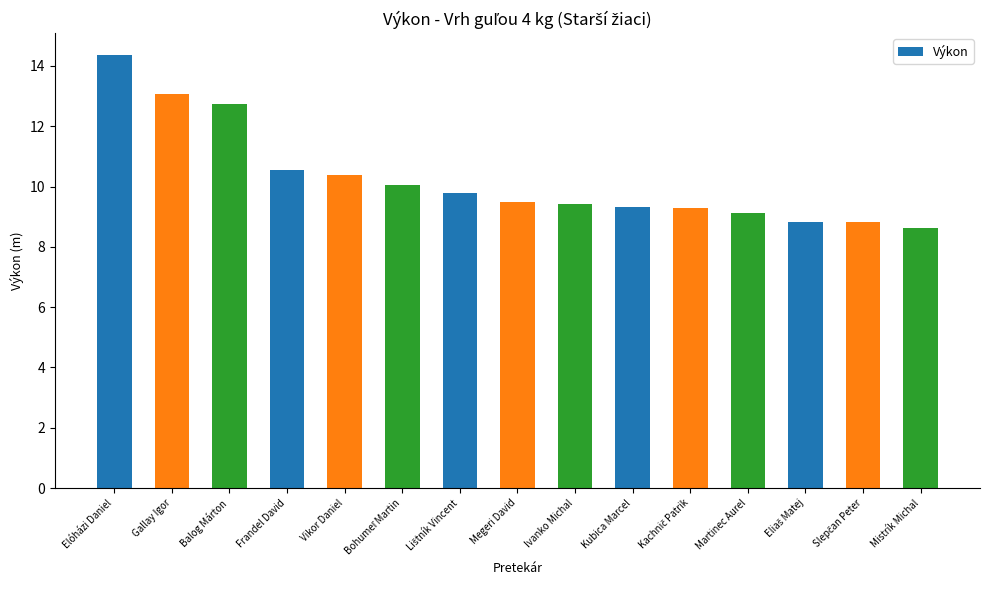

Is it true that the value at Frandel David is 10.6?

True